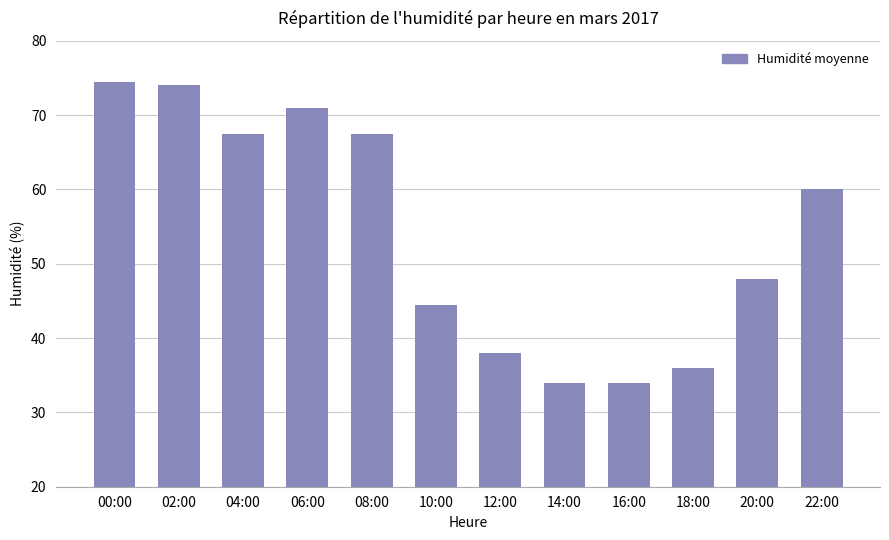

Reading left to right, transcribe all the data shown in this chart.

74.5	74.0	67.5	71.0	67.5	44.5	38.0	34.0	34.0	36.0	48.0	60.0